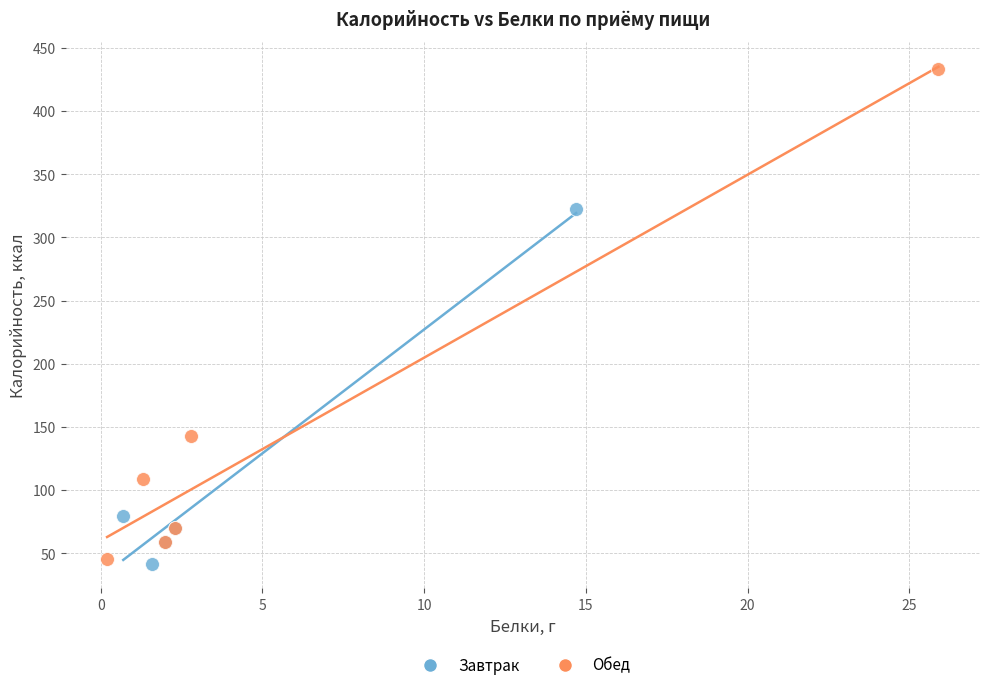

Which series has the largest Y range (max minus min)?

Обед